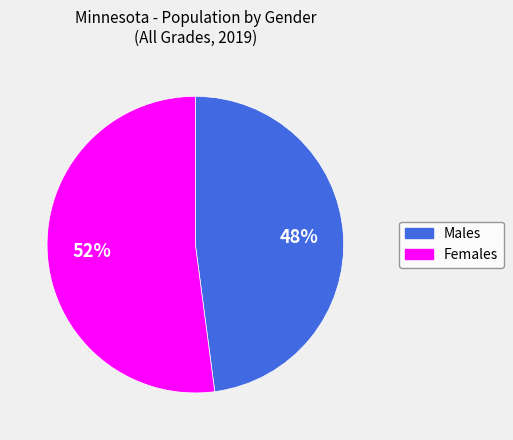

To the nearest percent, what is the average slice percentage?

50%